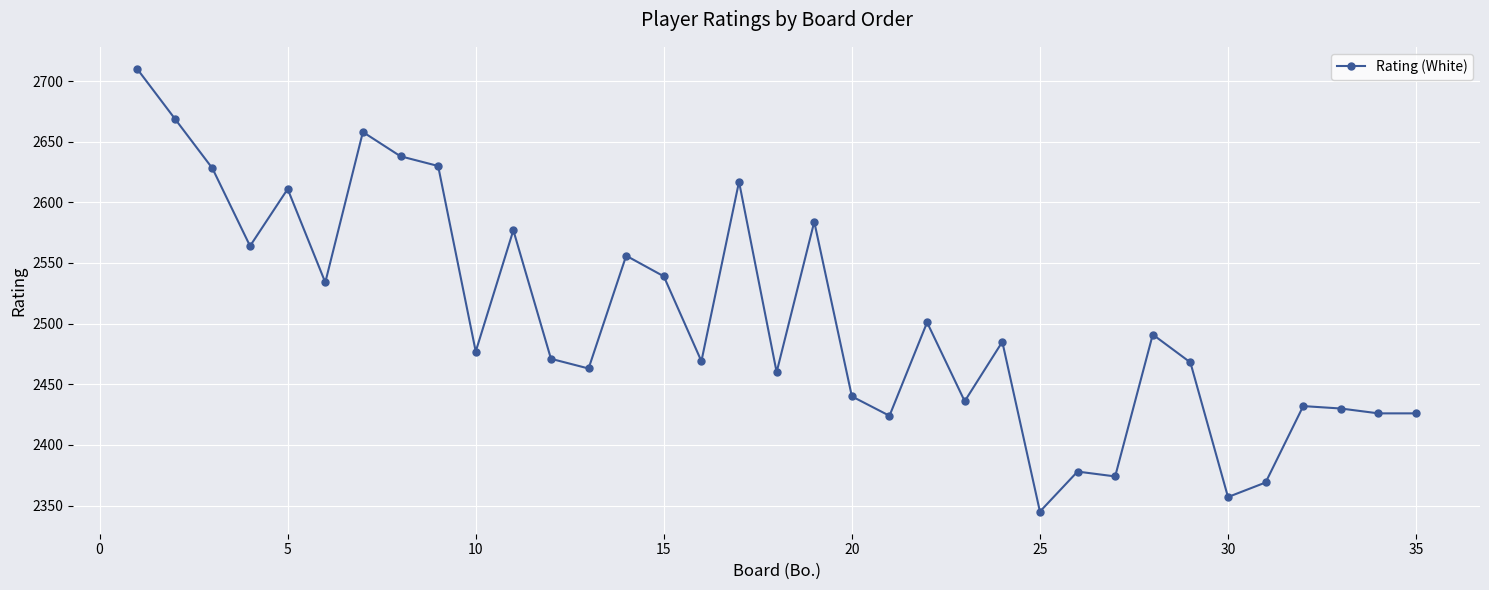

What is the average value?

2504